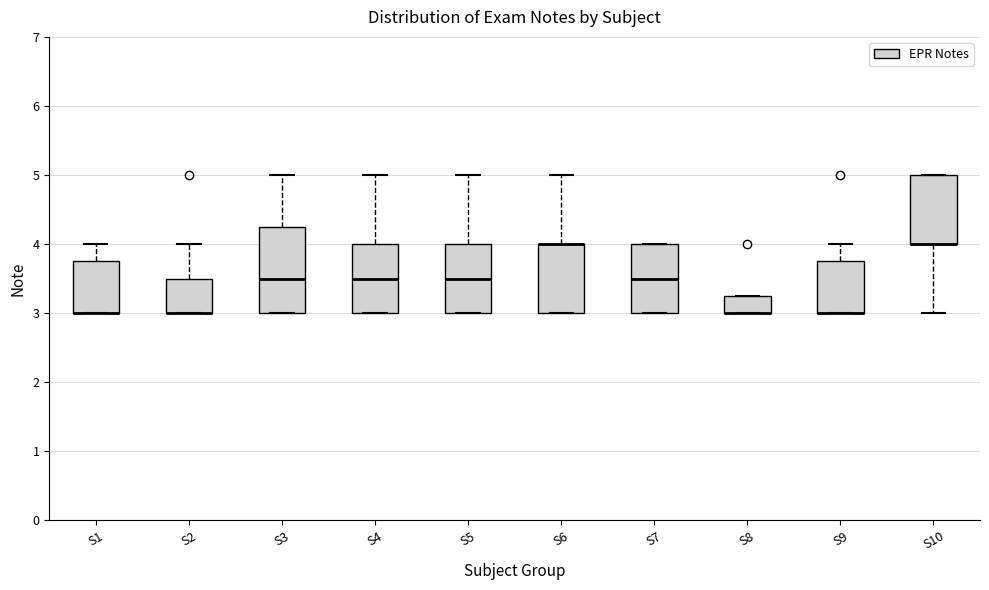

Which box is the tallest, from its lower edge to its upper edge?

S3